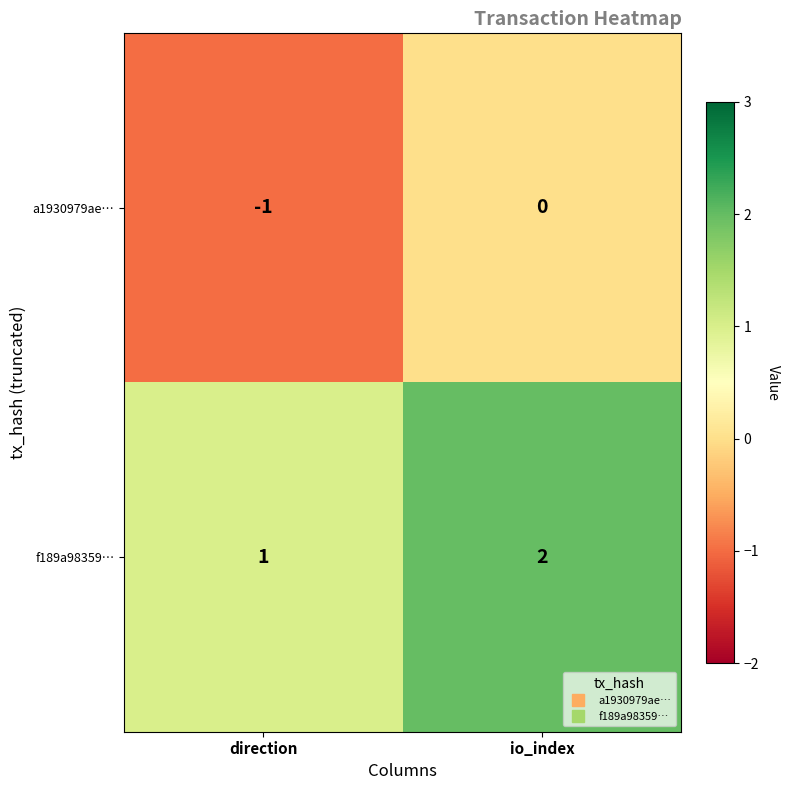

Where is f189a98359… nearest to the value 1?

direction